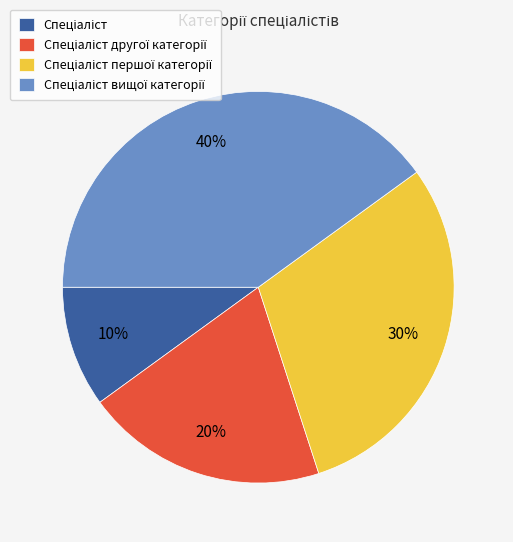

To the nearest percent, what is the average slice percentage?

25%